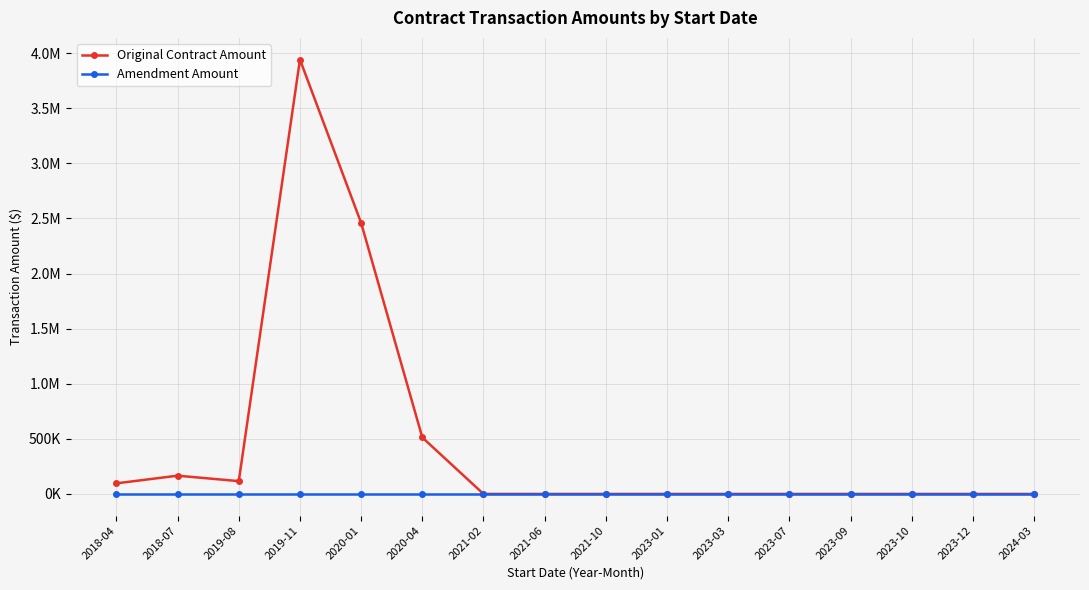

Does the chart have visible grid lines?

Yes